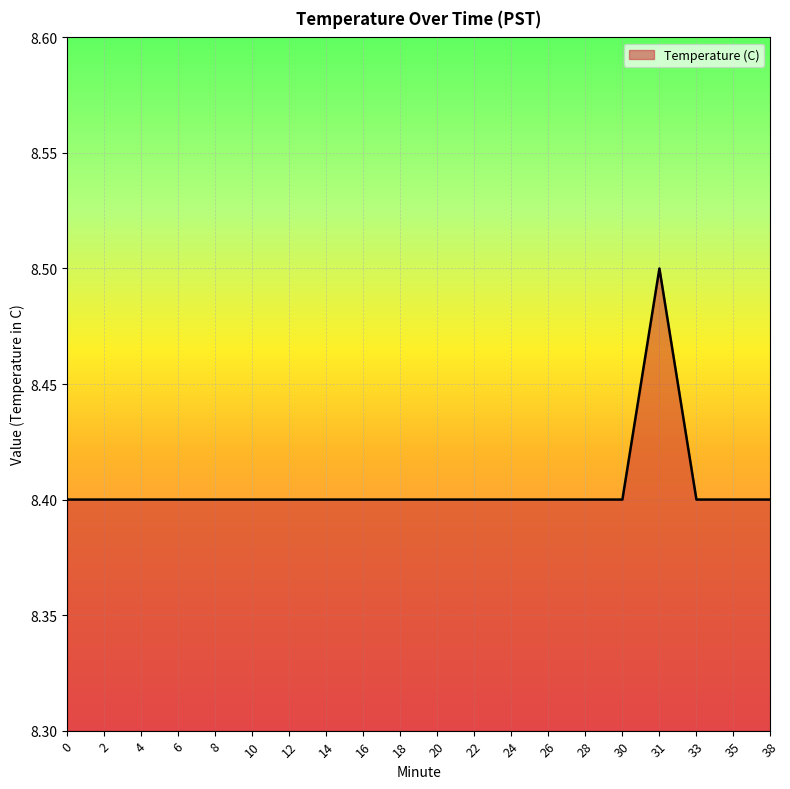

What value does the data have at 24?

8.4